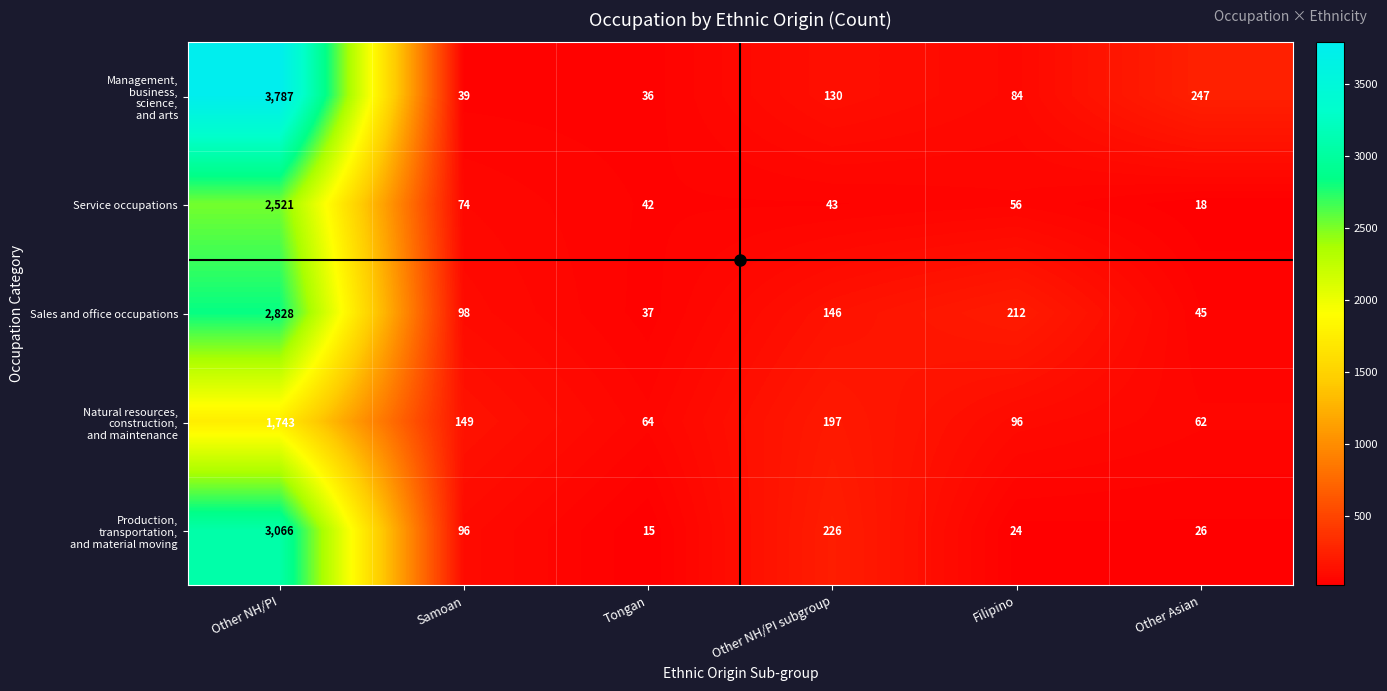

Which label corresponds to the smallest value in the chart?

Tongan